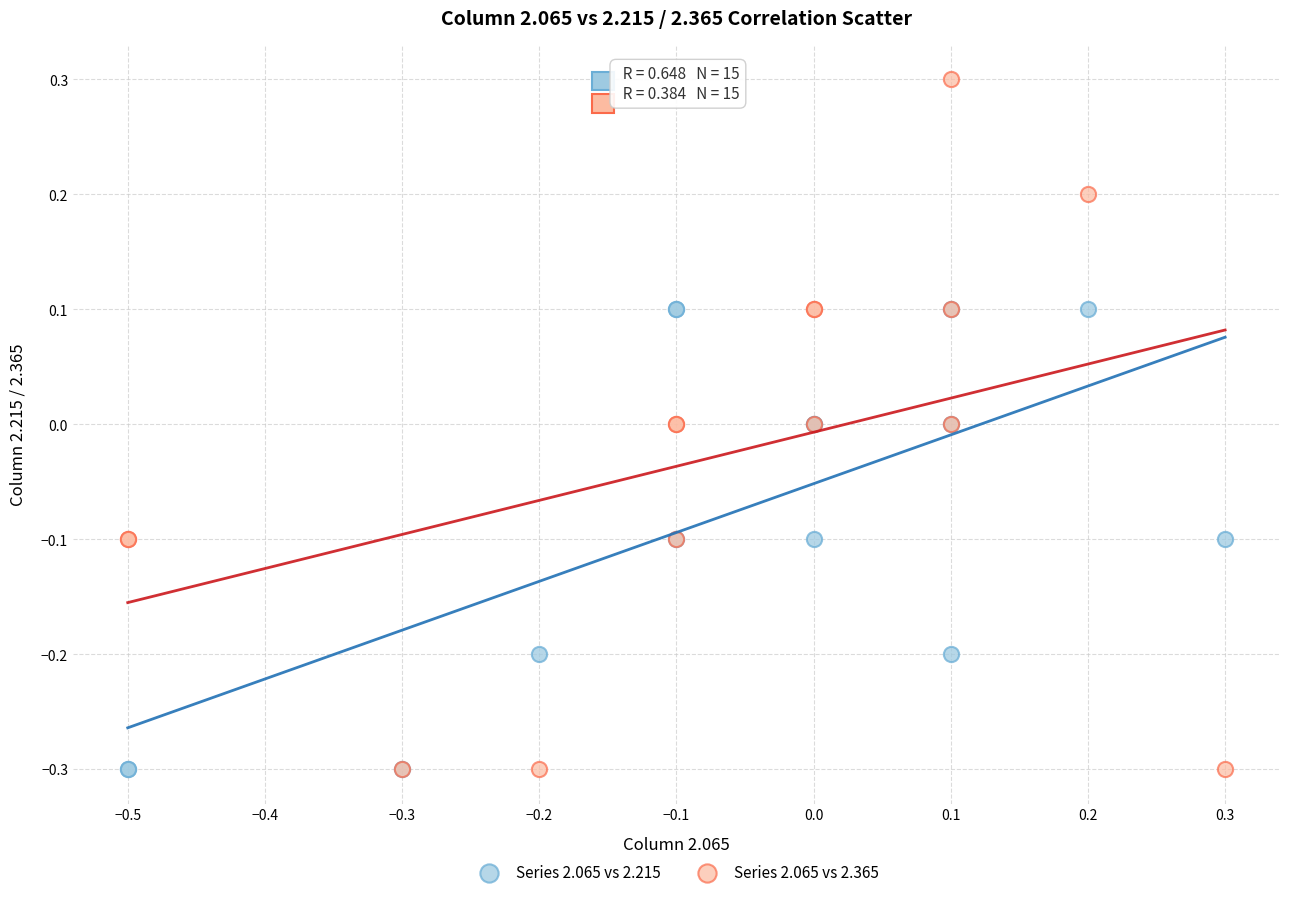

What are all the series names shown in the legend?

Series 2.065 vs 2.215, Series 2.065 vs 2.365